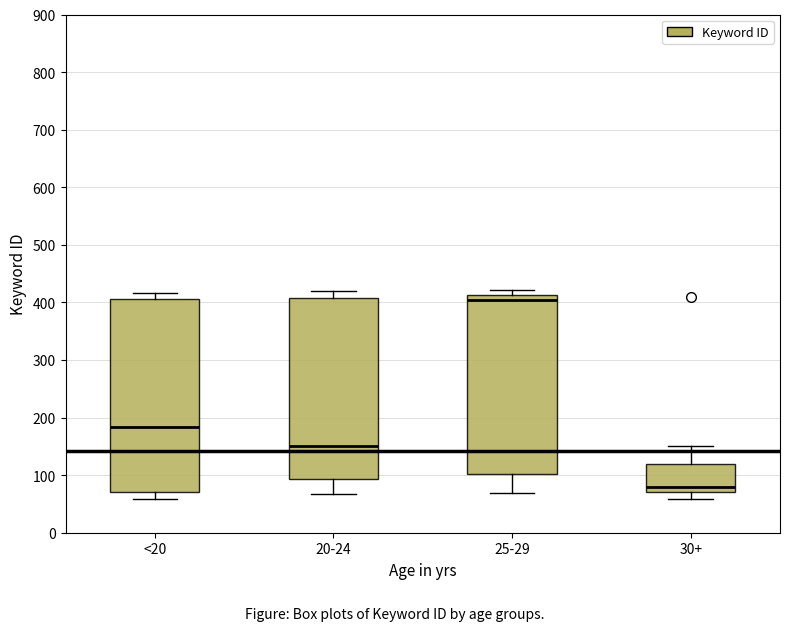

Which box has the highest median line?

25-29